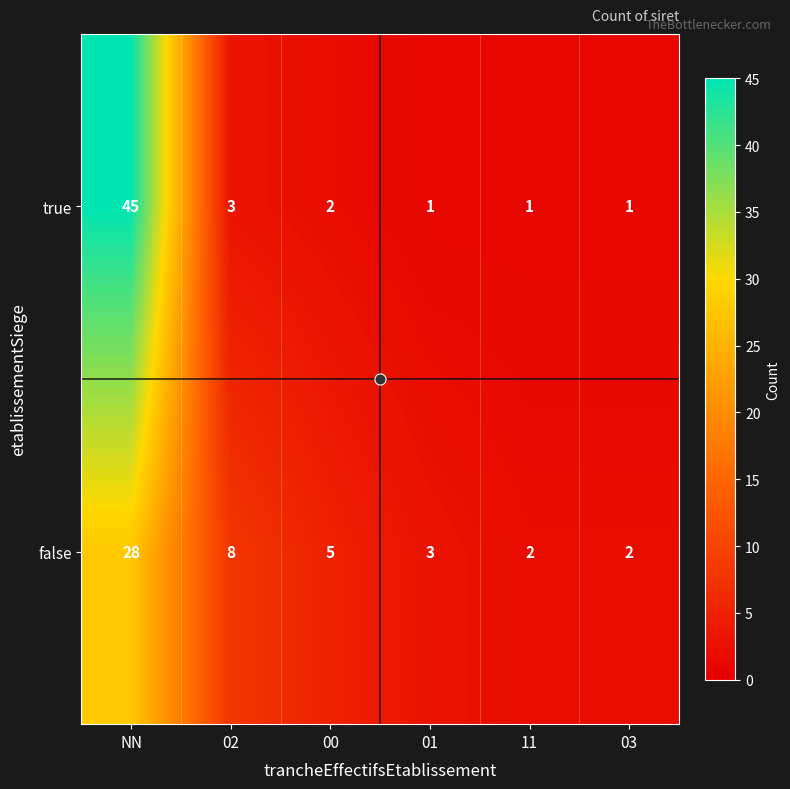

Which series has the largest range (max minus min)?

true